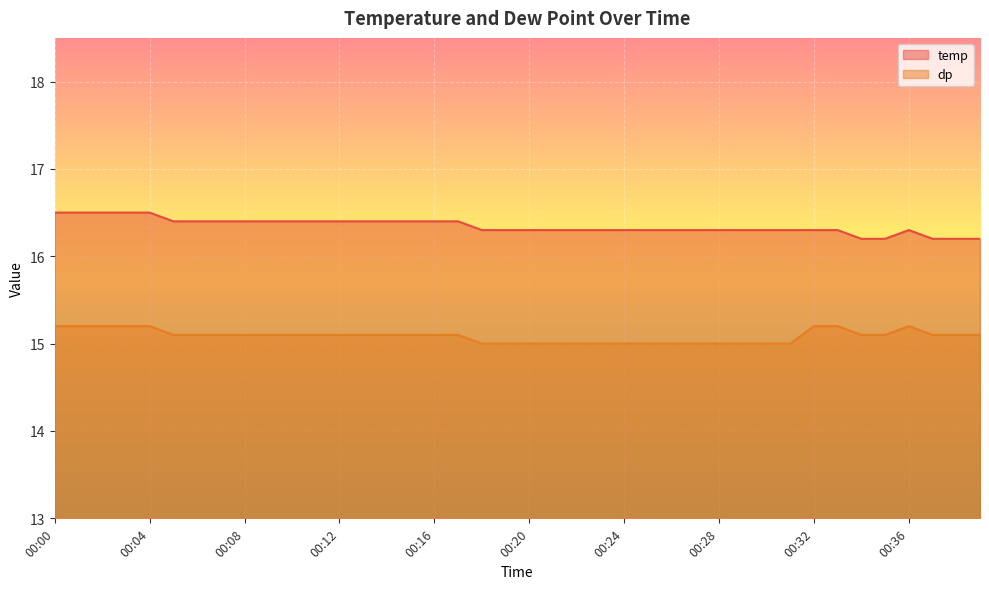

The dp series shows 15.1 at 00:34. True or false?

True